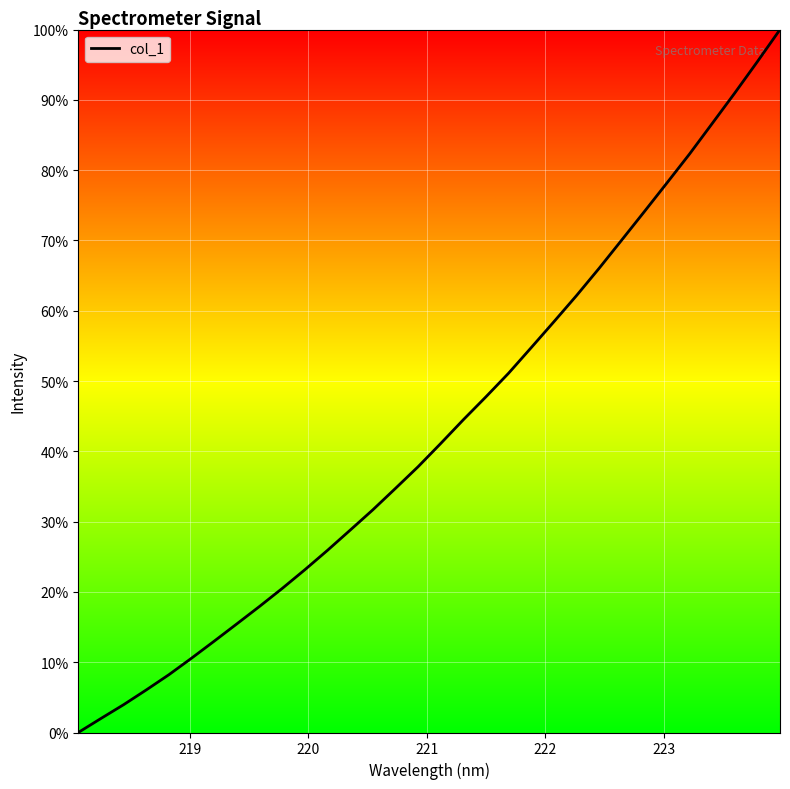

Is this an area chart (filled region under the line)?

Yes